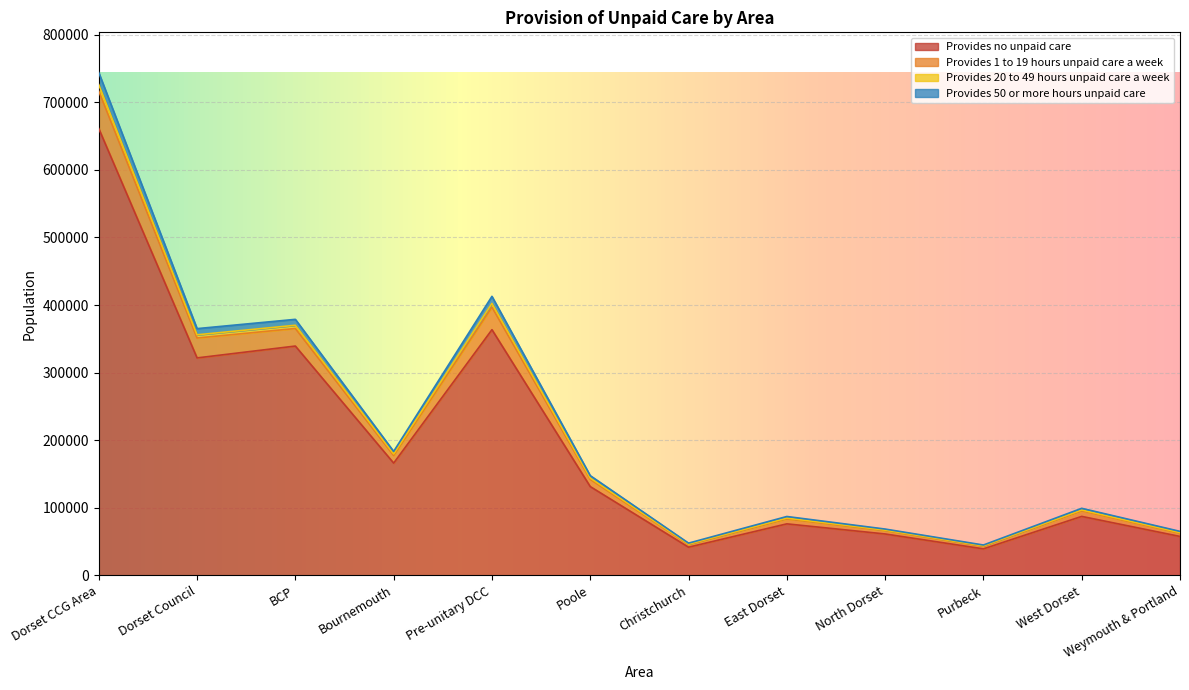

At which category does the chart reach its peak across all series?

Dorset CCG Area